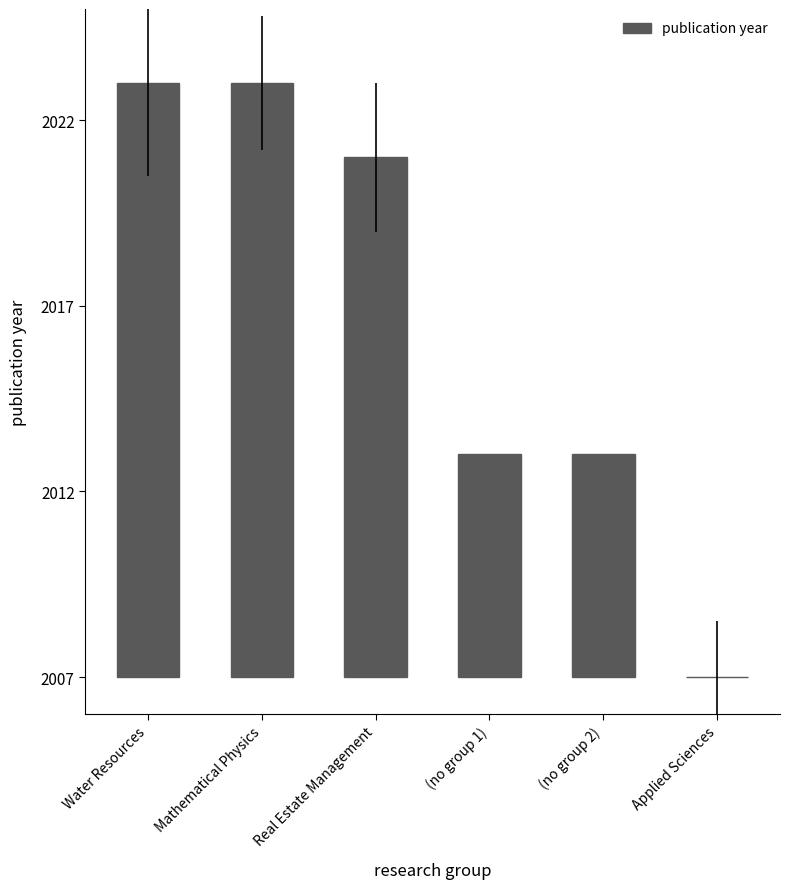

What is the sum of all values?

58